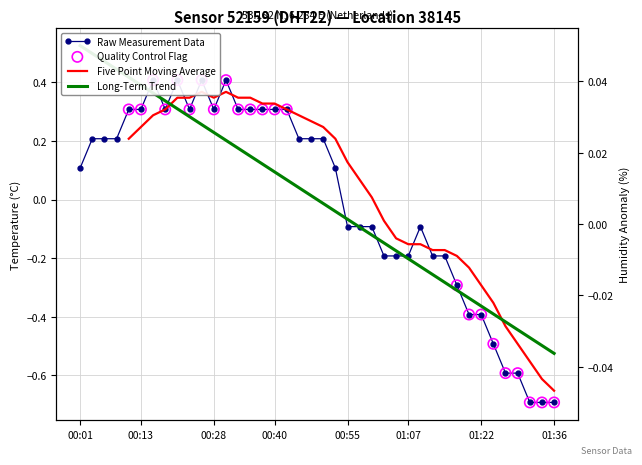

Between 01:12 and 00:01, which is larger?

00:01